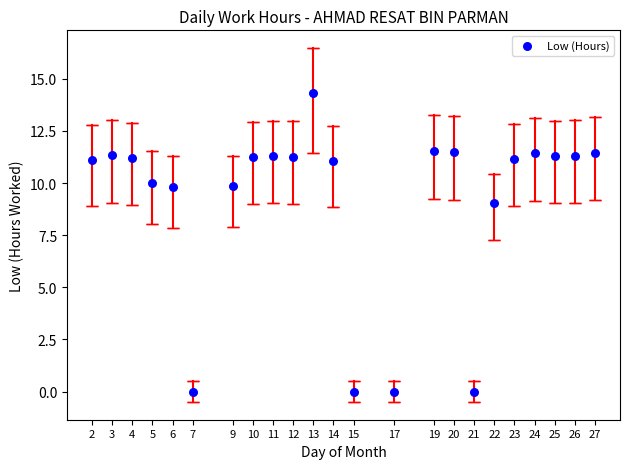

What is the range of X values (max minus min)?

25.0